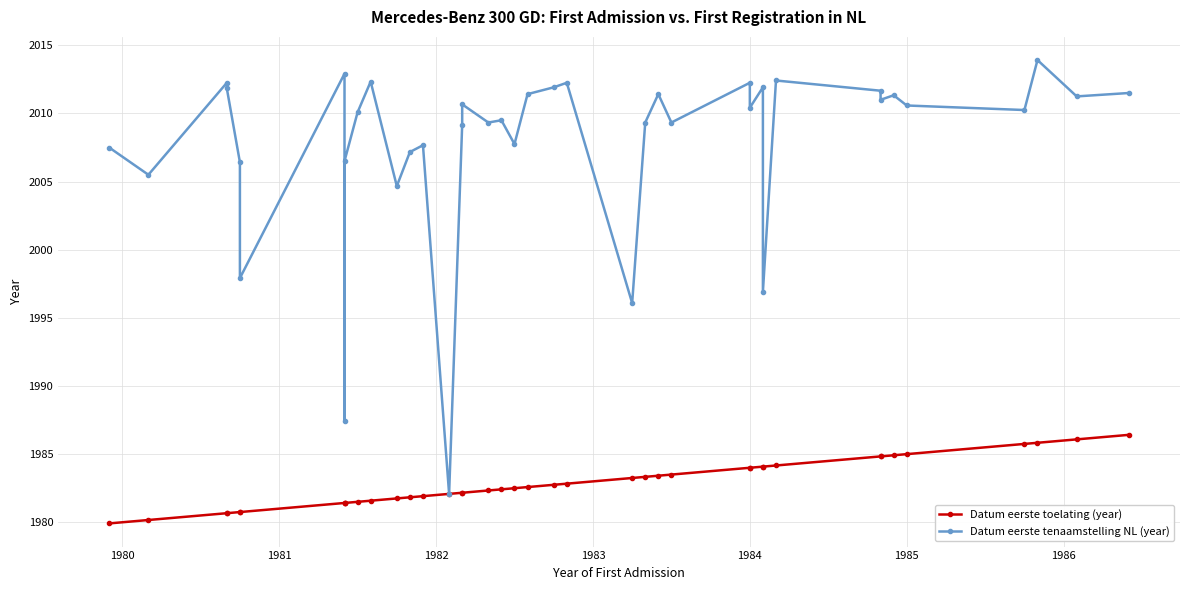

List the series in order of their peak value, highest first.

Datum eerste tenaamstelling NL (year), Datum eerste toelating (year)